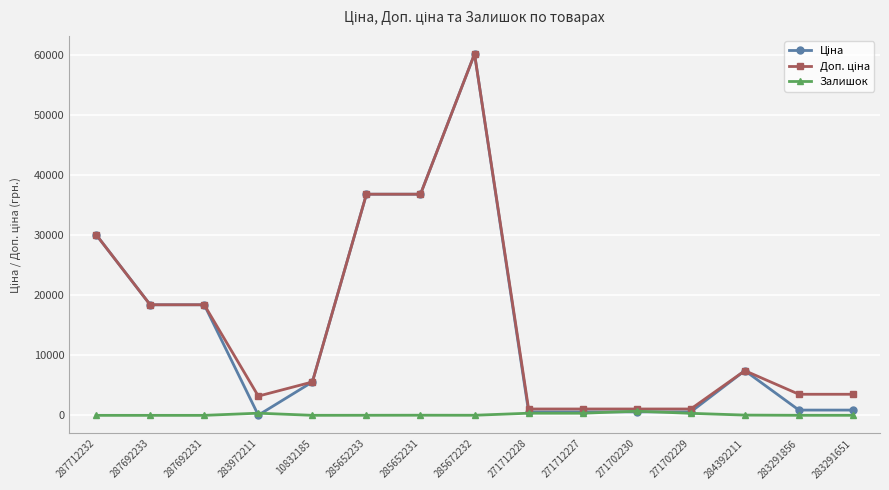

What is the greatest value displayed?

60205.6